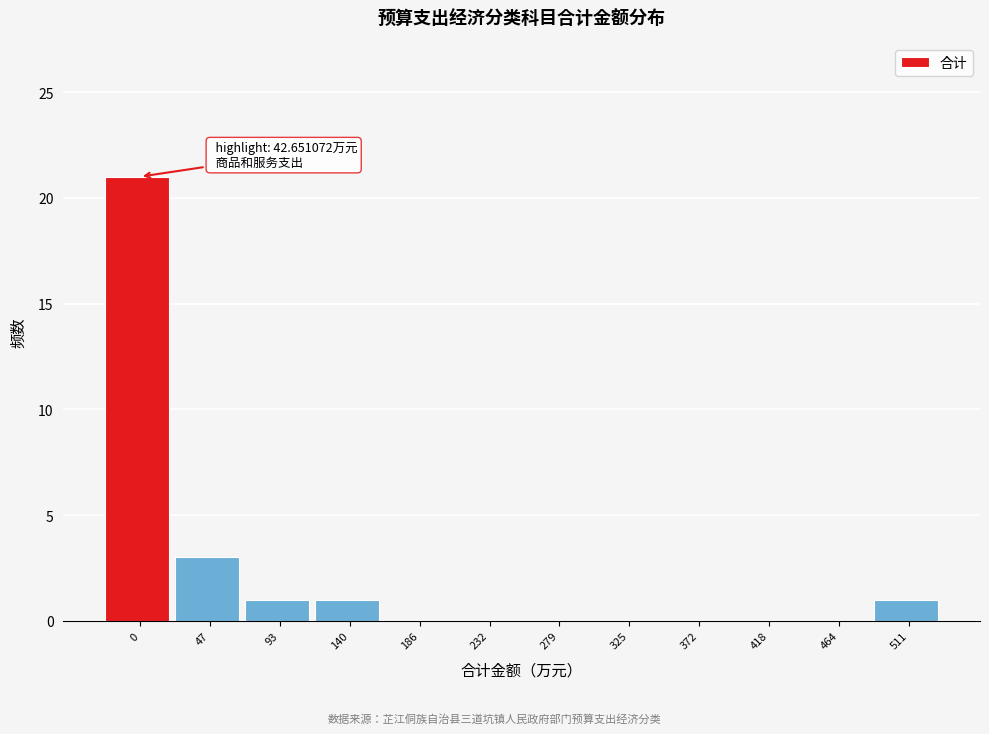

Reading left to right, extract all data points from this chart.

0=21	47=3	93=1	140=1	186=0	232=0	279=0	325=0	372=0	418=0	464=0	511=1